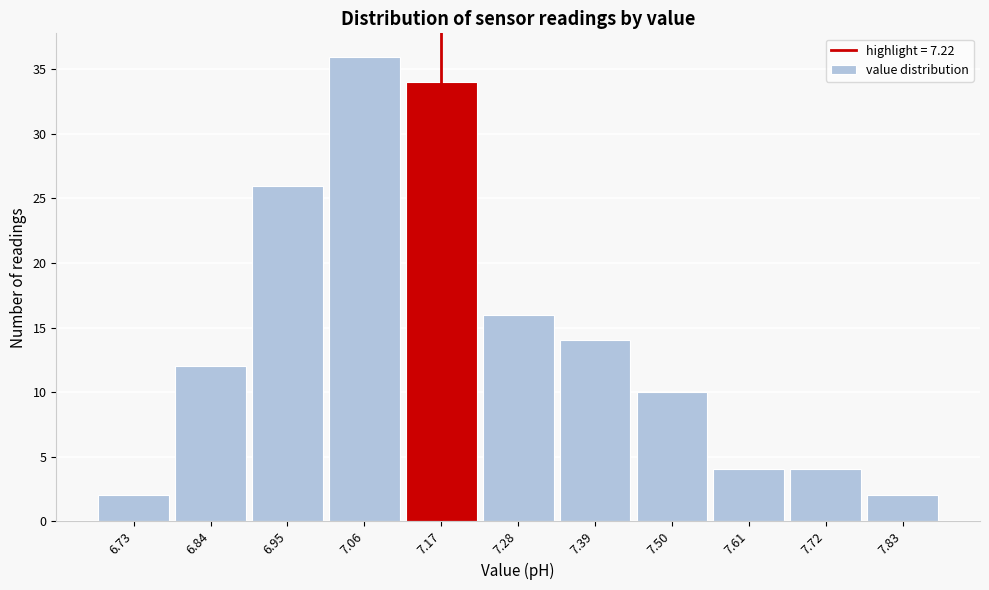

Reading left to right, extract all data points from this chart.

2	12	26	36	34	16	14	10	4	4	2